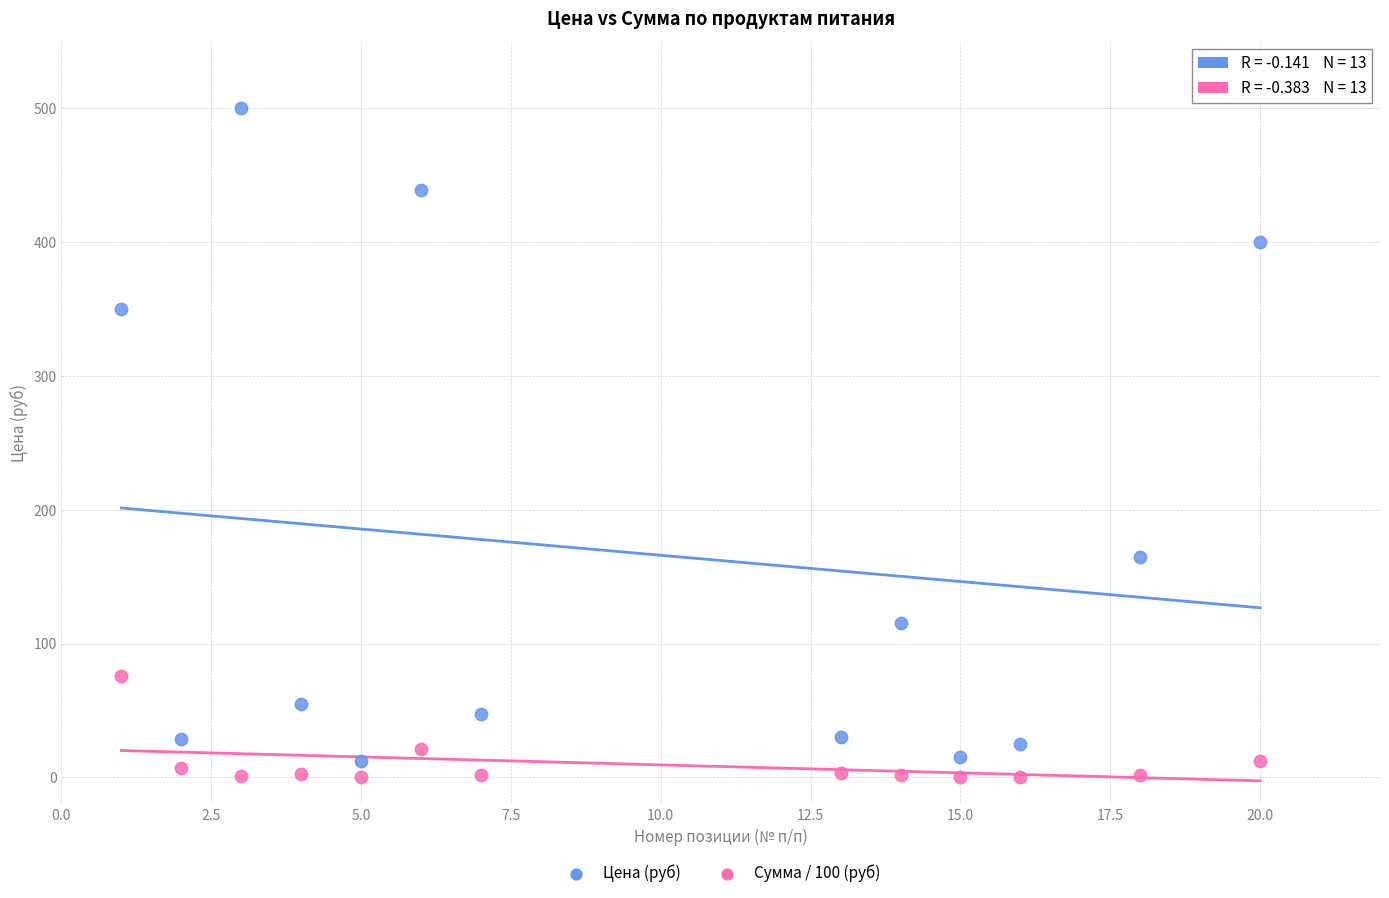

Across all data points, what is the range of X values (max minus min)?

19.0